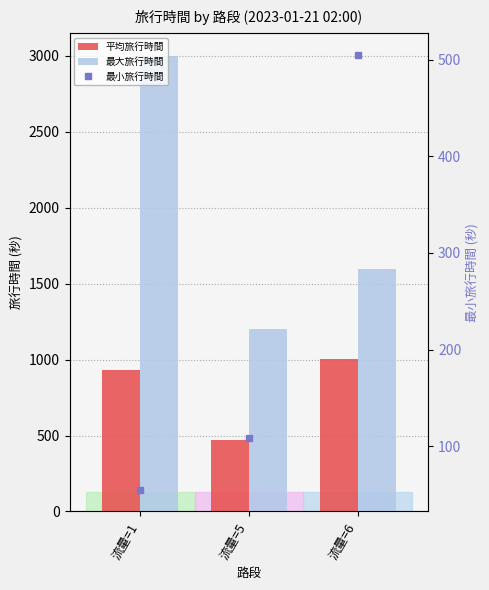

Count the 最大旅行時間 values in the range 1199 to 3000.

3